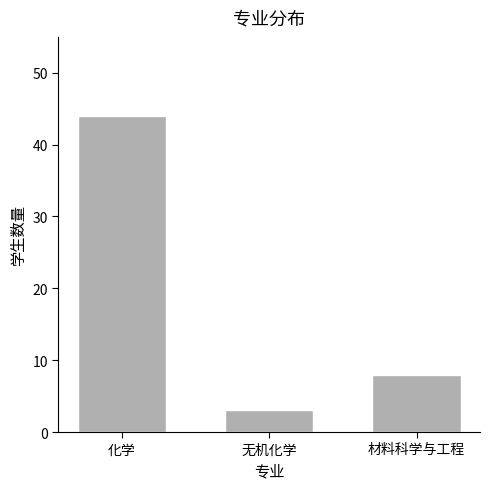

What is the change in value from 无机化学 to 材料科学与工程?

+5